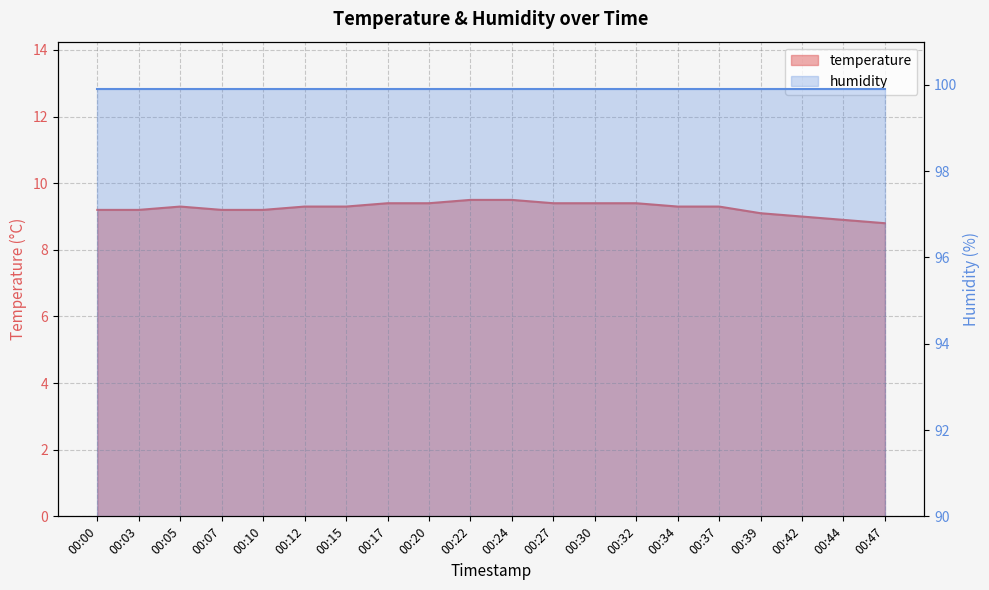

Where does the data first go above 9?

00:00